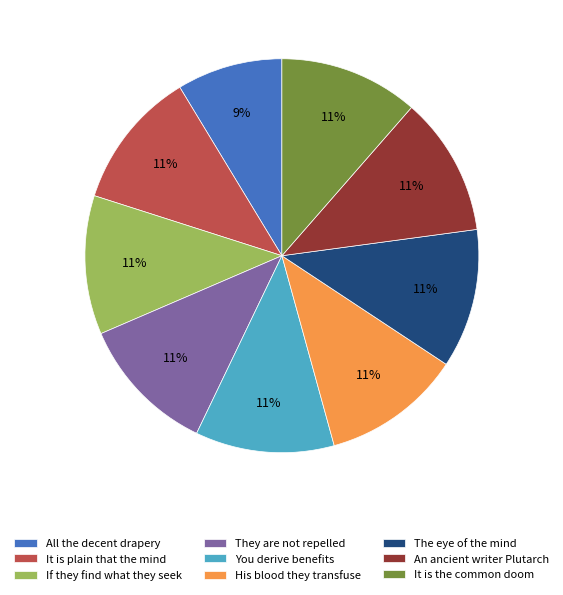

Is it true that All the decent drapery is 18% of the pie?

False